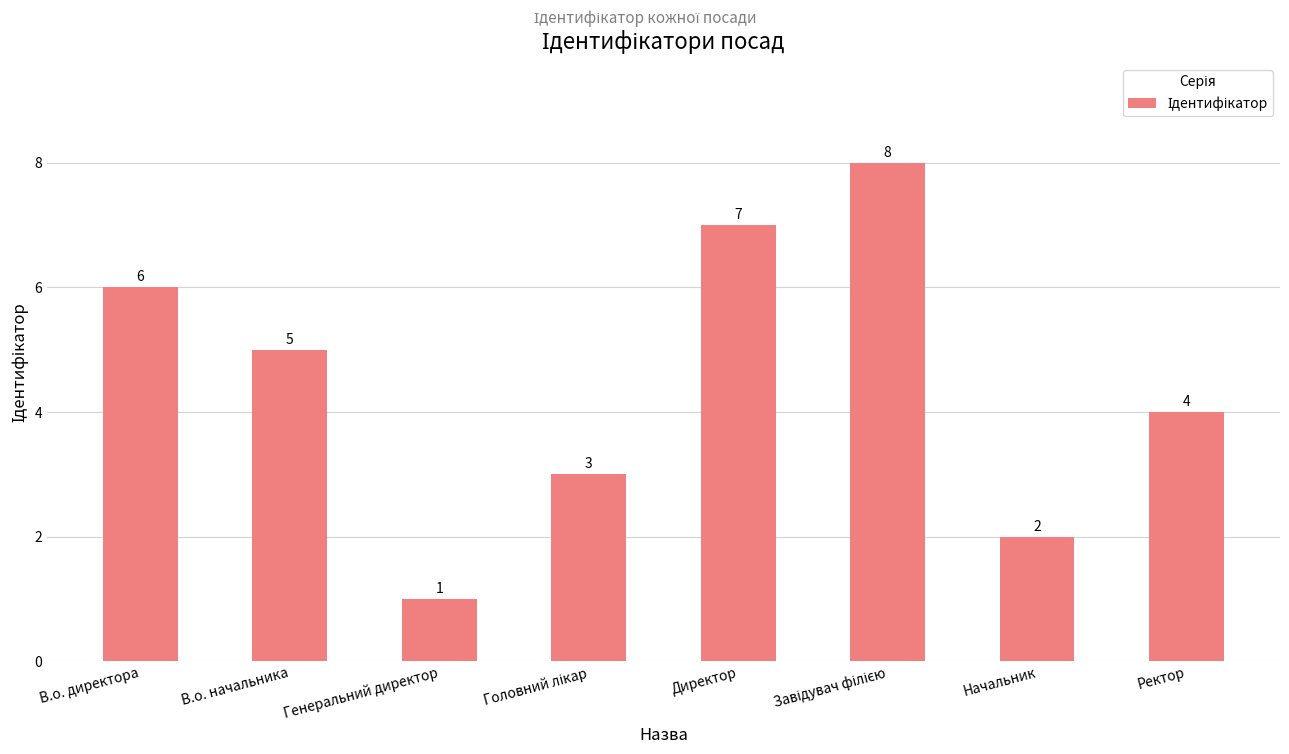

Is it true that the value at Директор is 7?

True